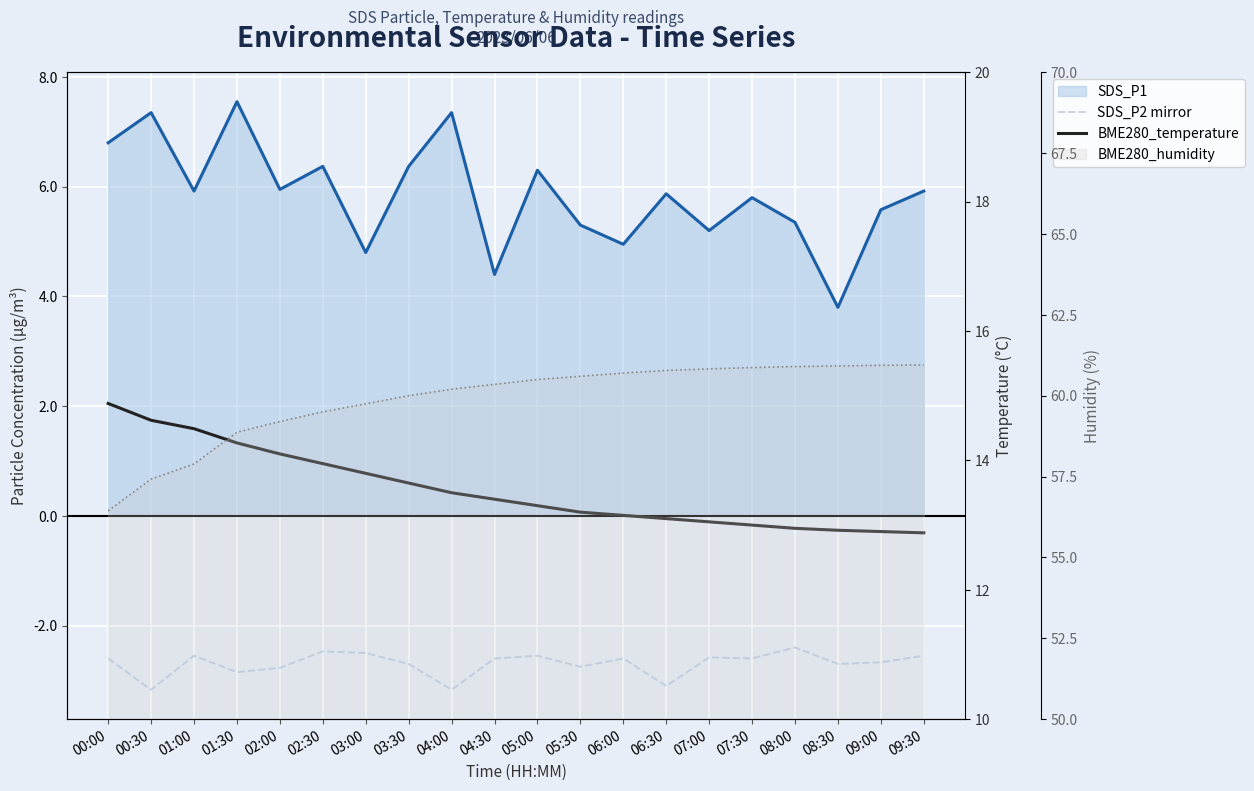

List the series in order of their peak value, lowest first.

SDS_P2 mirror, SDS_P1 line, BME280_temperature, BME280_humidity line